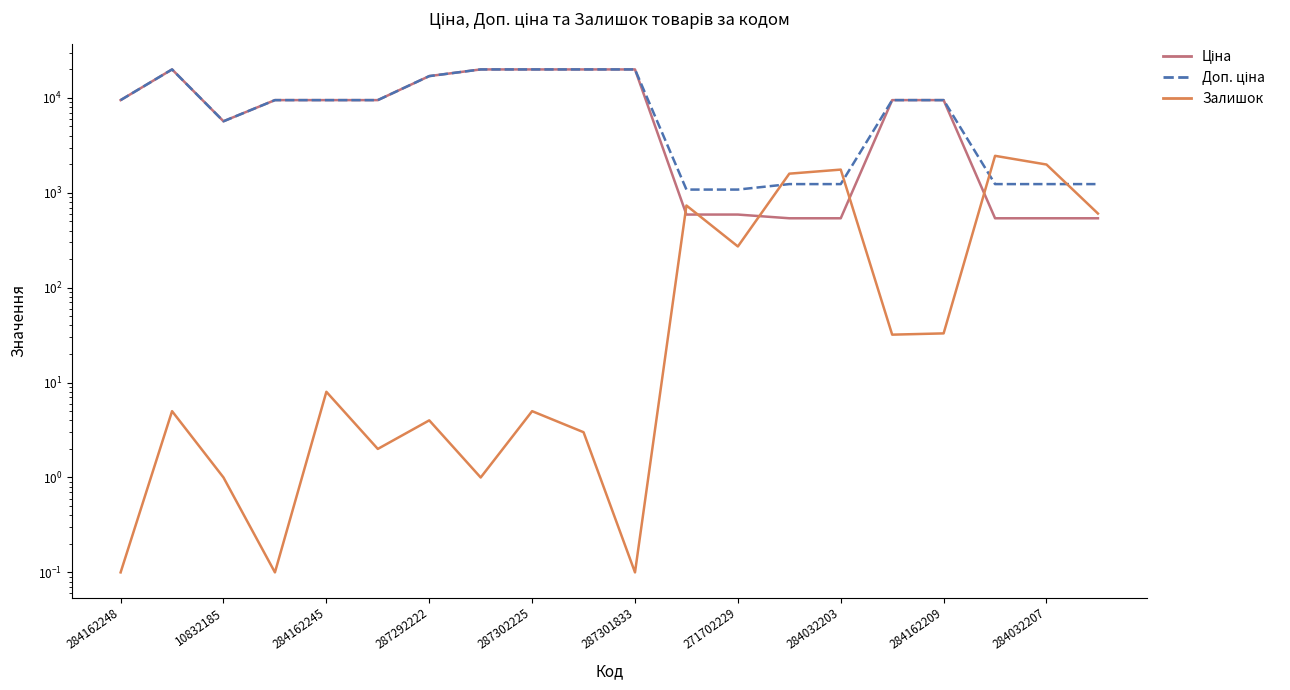

The Доп. ціна series shows 1235.4 at 17. True or false?

True